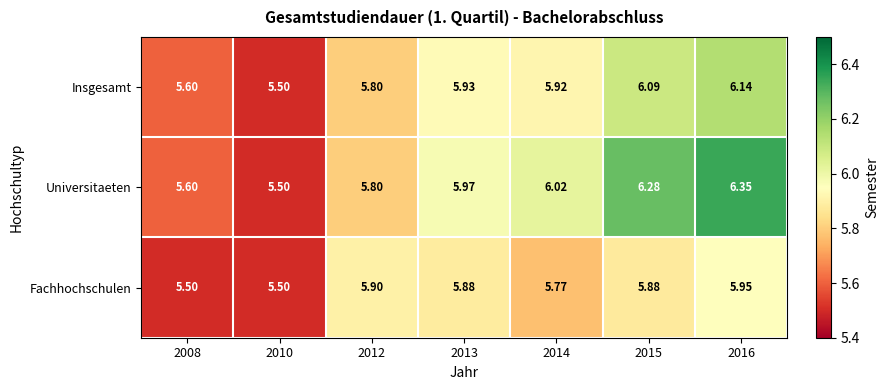

Rank the series by their maximum value, from highest to lowest.

Universitaeten, Insgesamt, Fachhochschulen